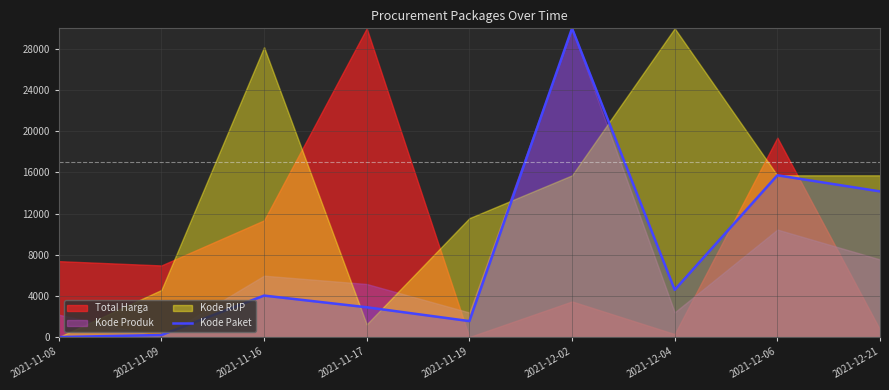

Reading left to right, list all the values displayed in this chart.

0.0	199.5	4030.7	2895.6	1551.6	30000.0	4590.3	15721.4	14153.9